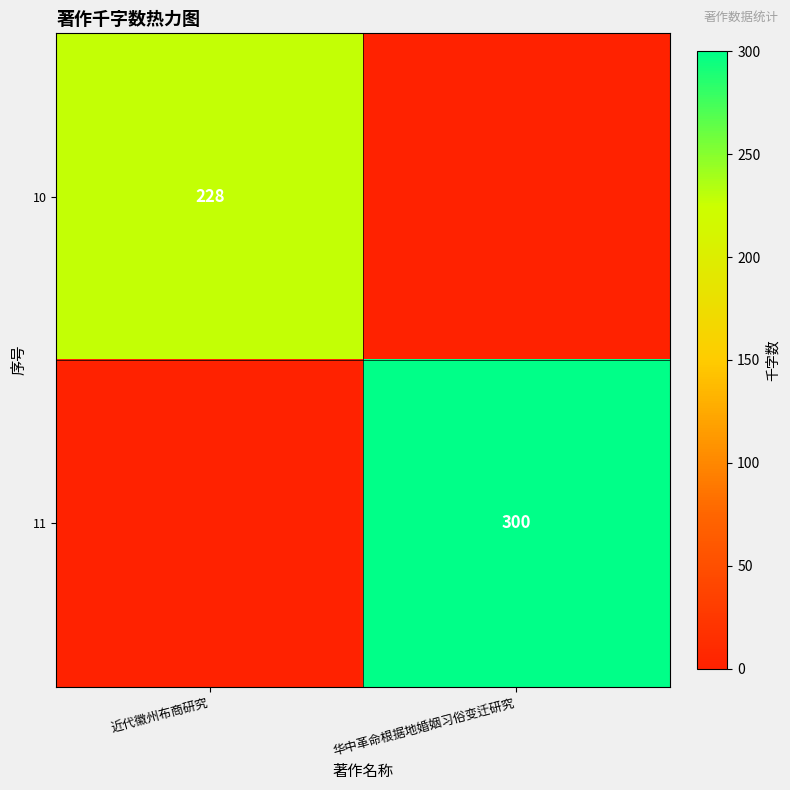

The 11 series shows 300 at 华中革命根据地婚姻习俗变迁研究. True or false?

True